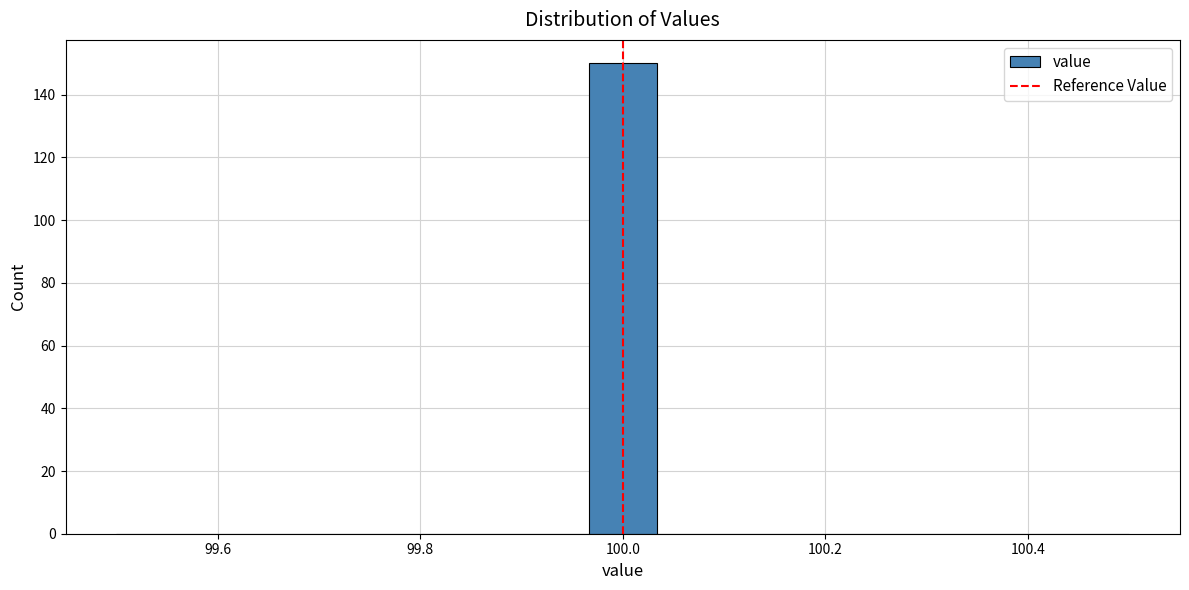

Read against the x-axis, roughly where is the centre of the tallest bar?

100.00